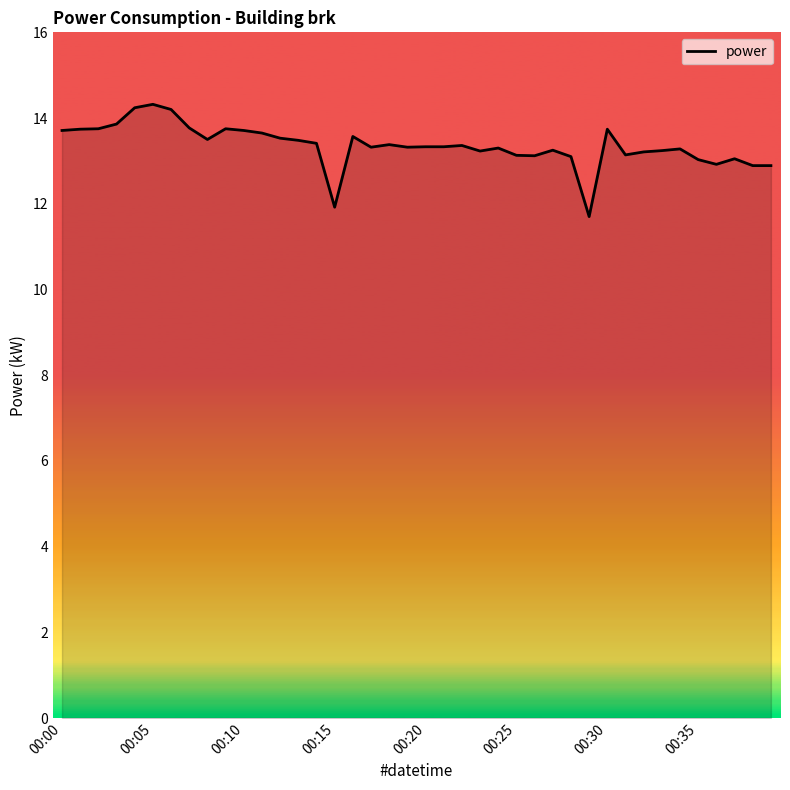

How many series are shown in this chart?

1